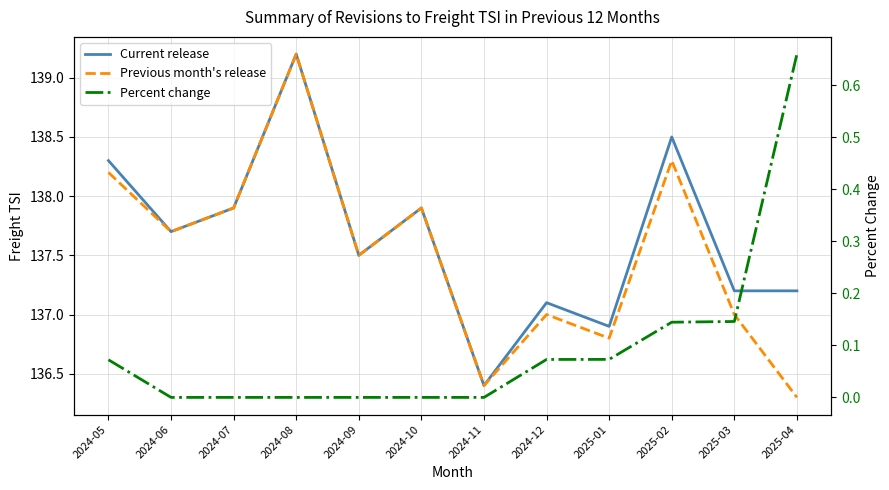

Which series has the largest total across all categories?

Current release